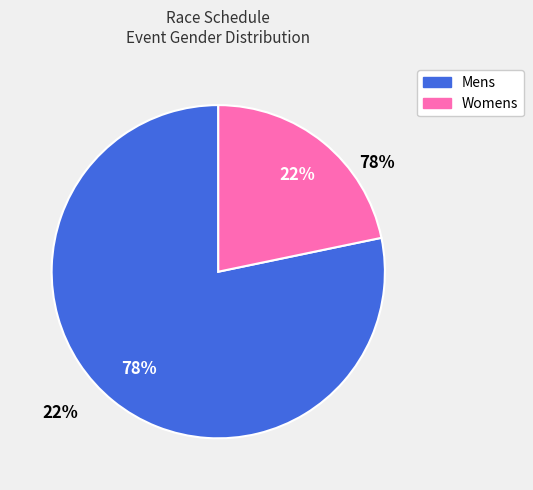

What percentage do Mens and Womens together represent?

100.0%